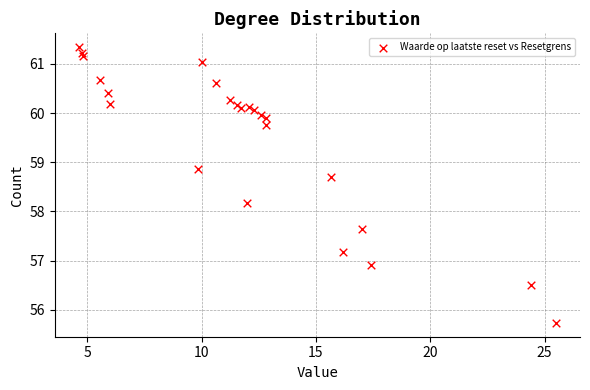

What is the range of Y values (max minus min)?

5.6